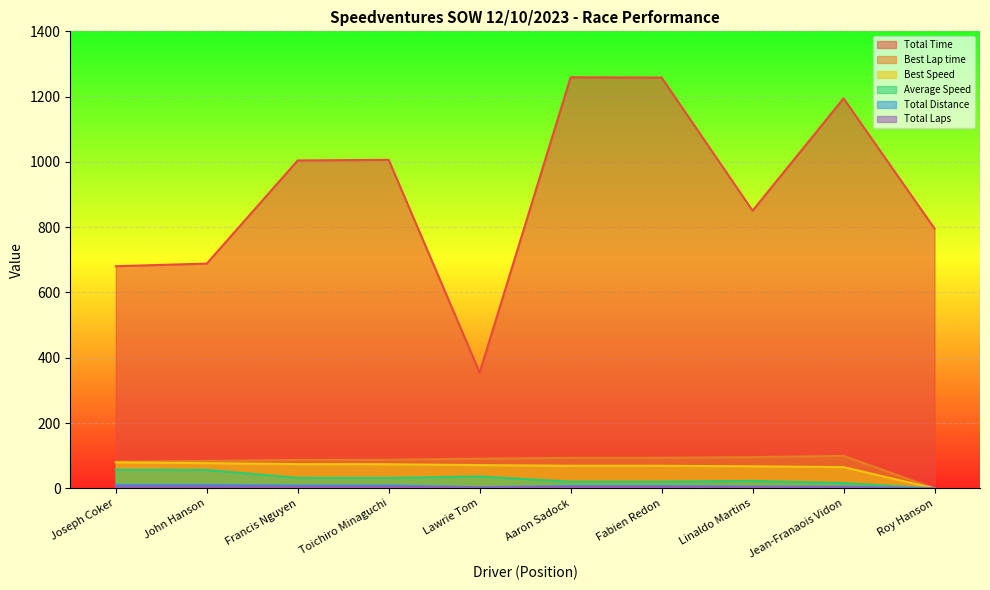

At which label does Total Time reach its peak?

Aaron Sadock